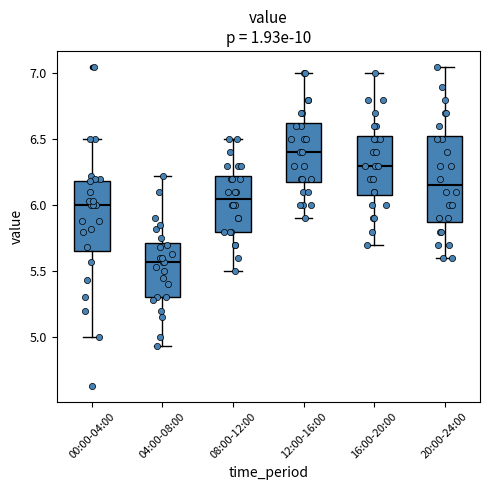

Reading left to right, read every box against the y-axis: the position of its median line, the range the box covers, and the ends of its whiskers. The values are not printed on the chart, so give them approximately, as read against the axis.

00:00-04:00: median 6.00, box 5.65 to 6.20, whiskers 5.00 to 6.50
04:00-08:00: median 5.55, box 5.30 to 5.70, whiskers 4.95 to 6.20
08:00-12:00: median 6.05, box 5.80 to 6.25, whiskers 5.50 to 6.50
12:00-16:00: median 6.40, box 6.20 to 6.65, whiskers 5.90 to 7.00
16:00-20:00: median 6.30, box 6.10 to 6.55, whiskers 5.70 to 7.00
20:00-24:00: median 6.15, box 5.90 to 6.55, whiskers 5.60 to 7.05